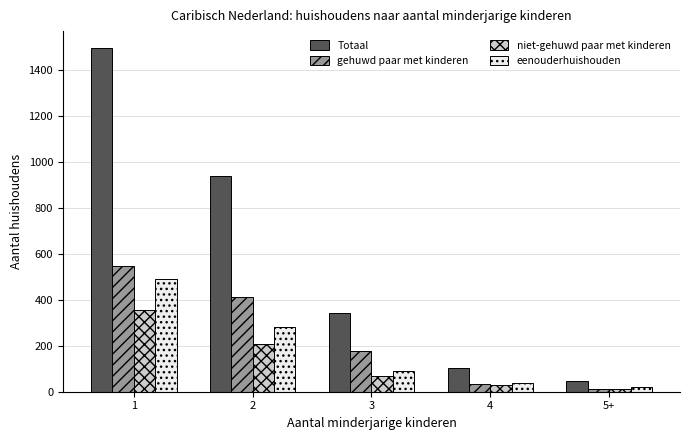

What is the label of the 4th bar from the left?

4